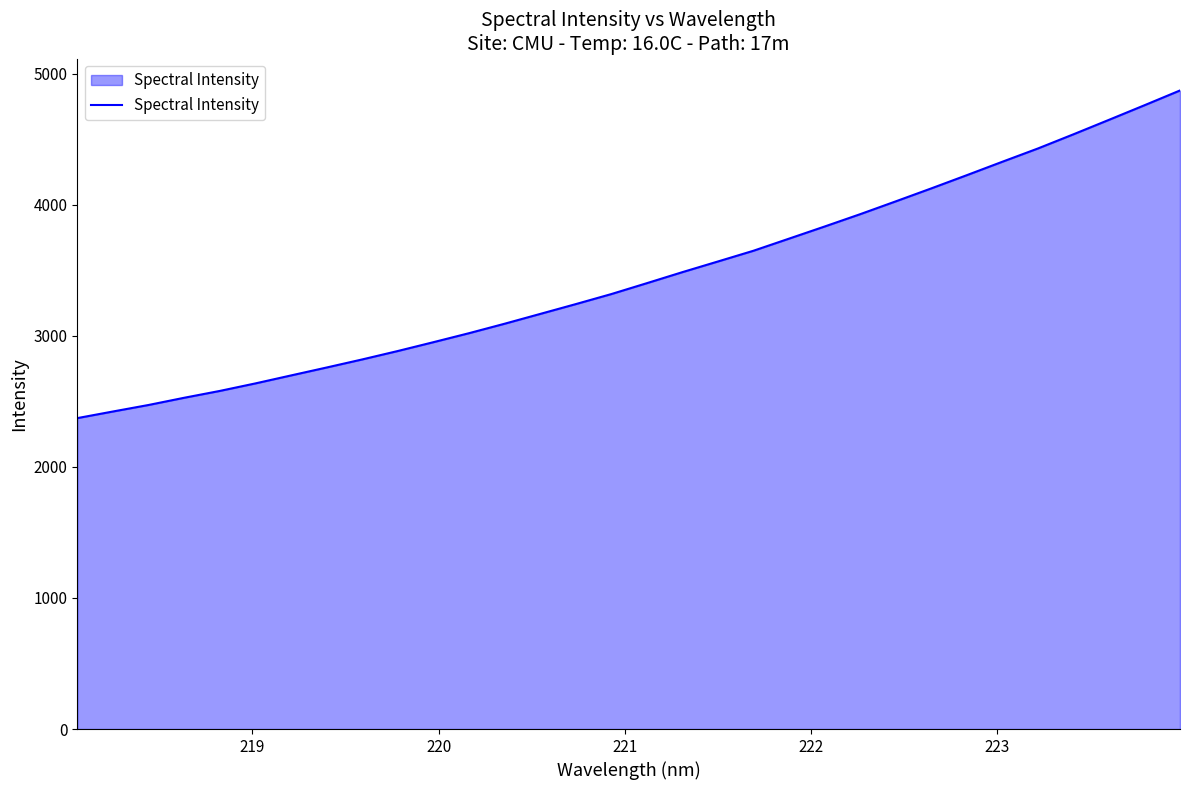

What is the minimum value shown in the chart?

2371.8